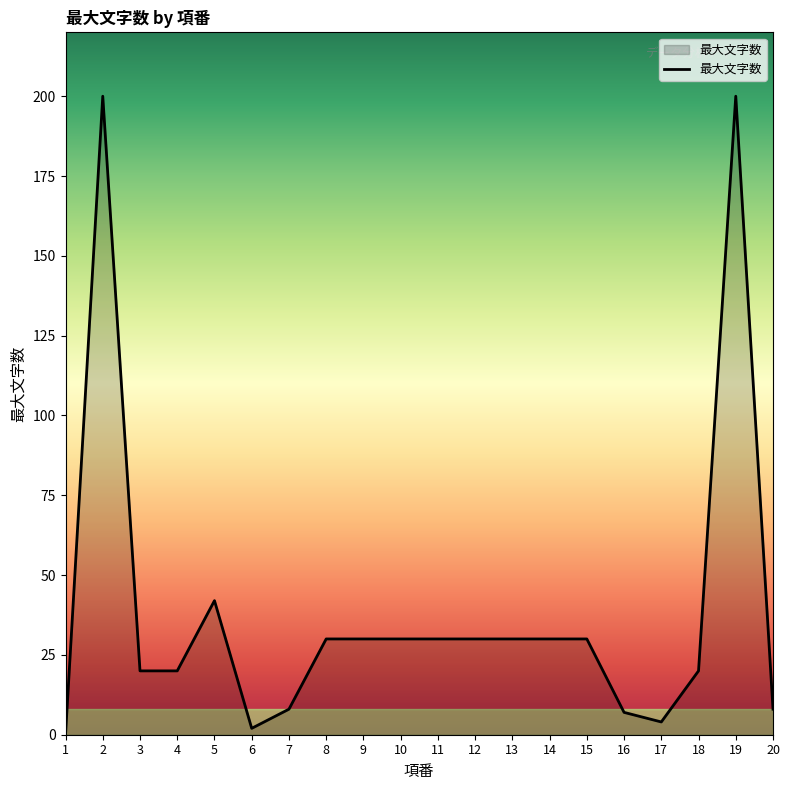

How many lines are shown in the chart?

1